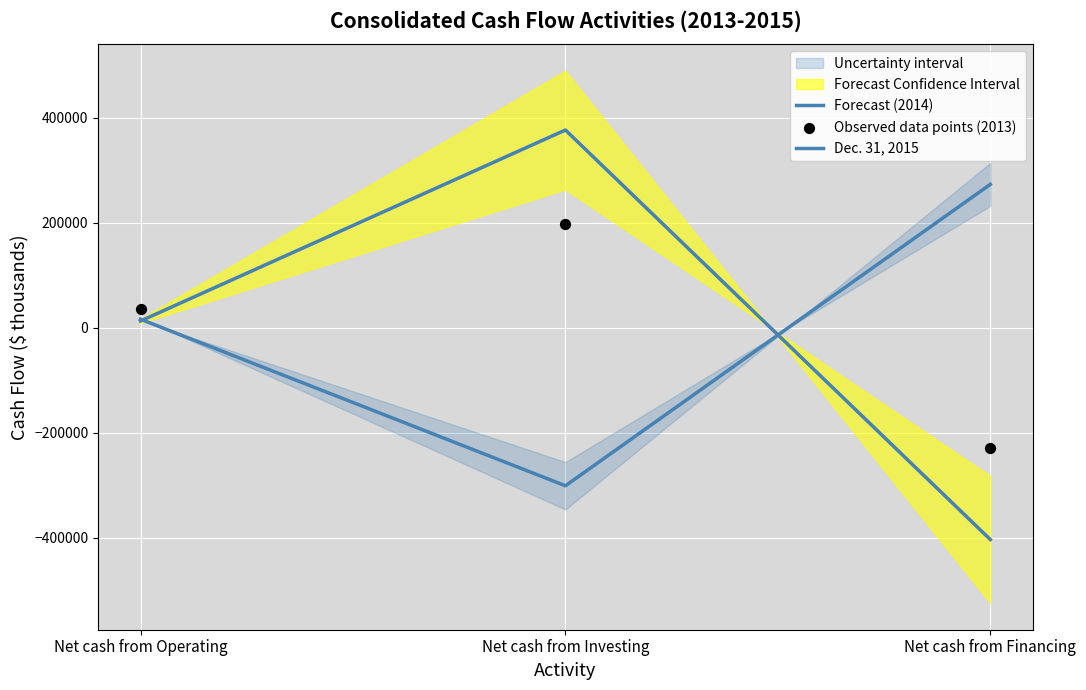

Which series contains the lowest Y value?

Dec. 31, 2015